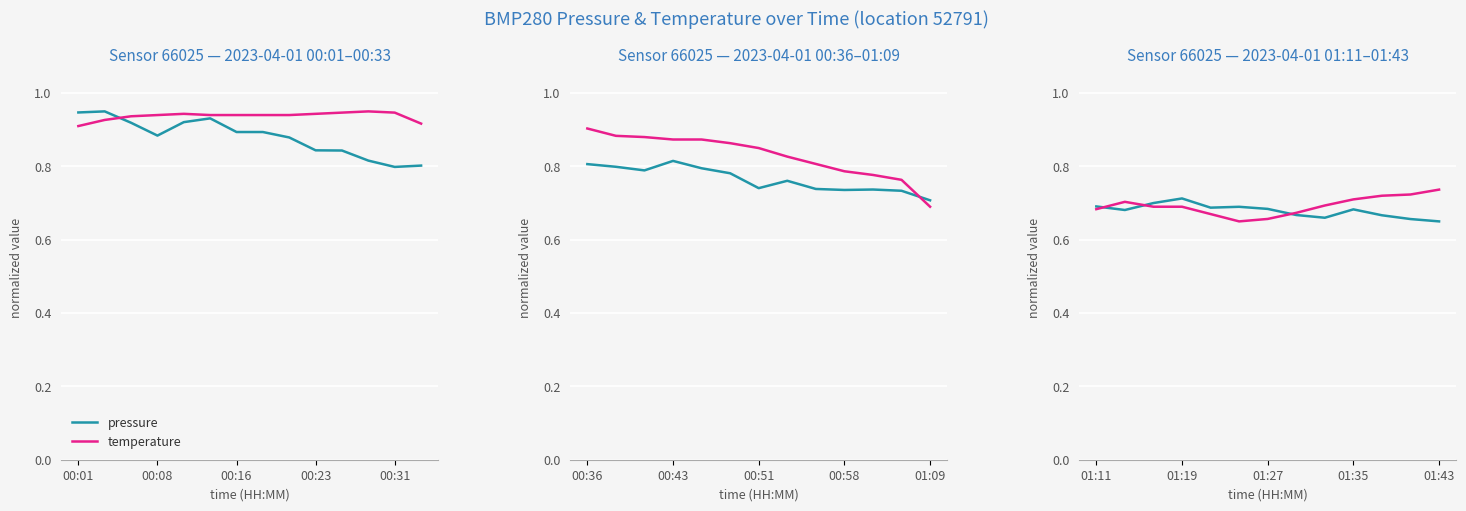

How many lines are shown in the chart?

2